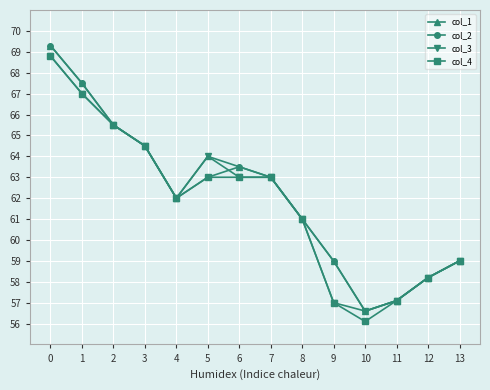

In col_4, how many points are lower than both neighbors (excluding endpoints)?

2